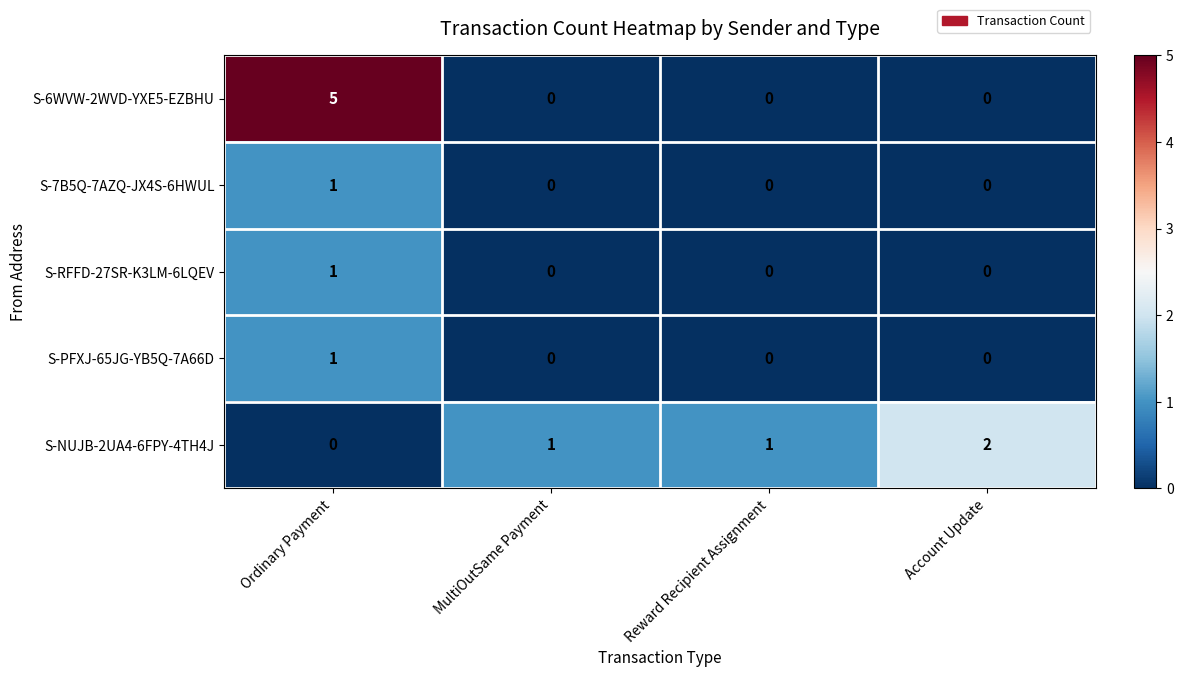

Which series has the largest range (max minus min)?

S-6WVW-2WVD-YXE5-EZBHU